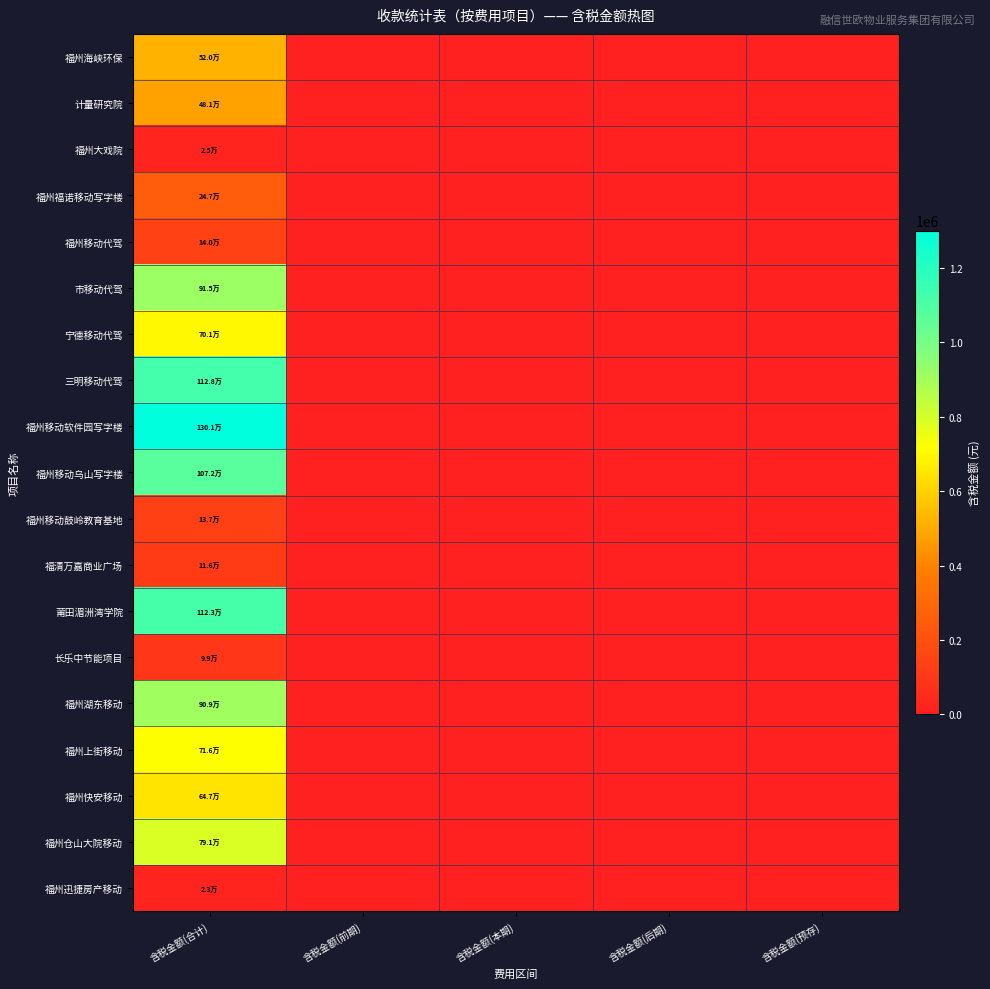

At how many categories does at least one series exceed 1298318?

1